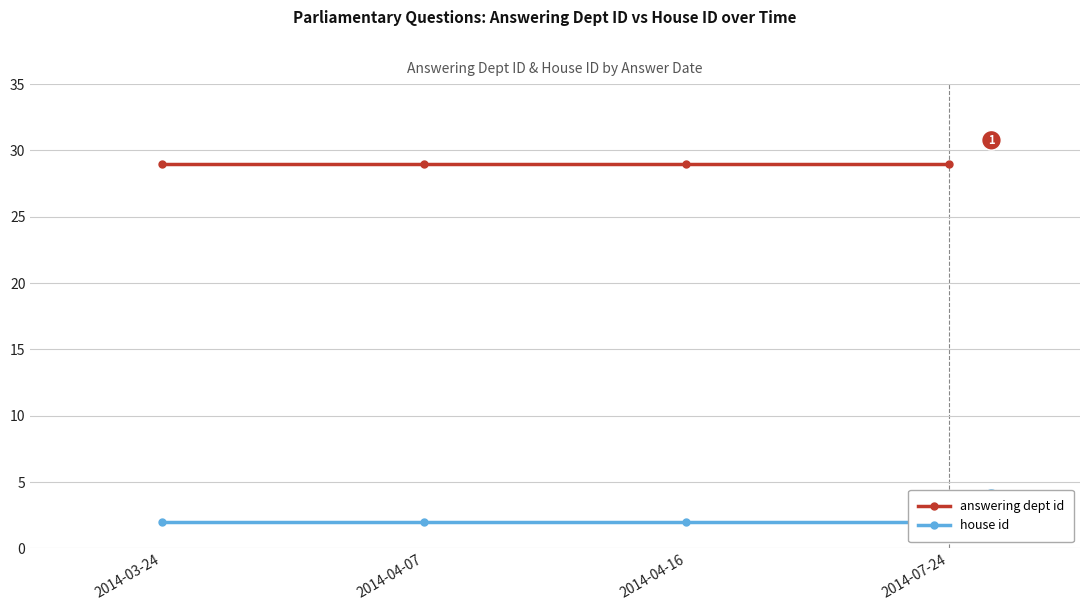

Which category has the highest value across all series?

2014-03-24